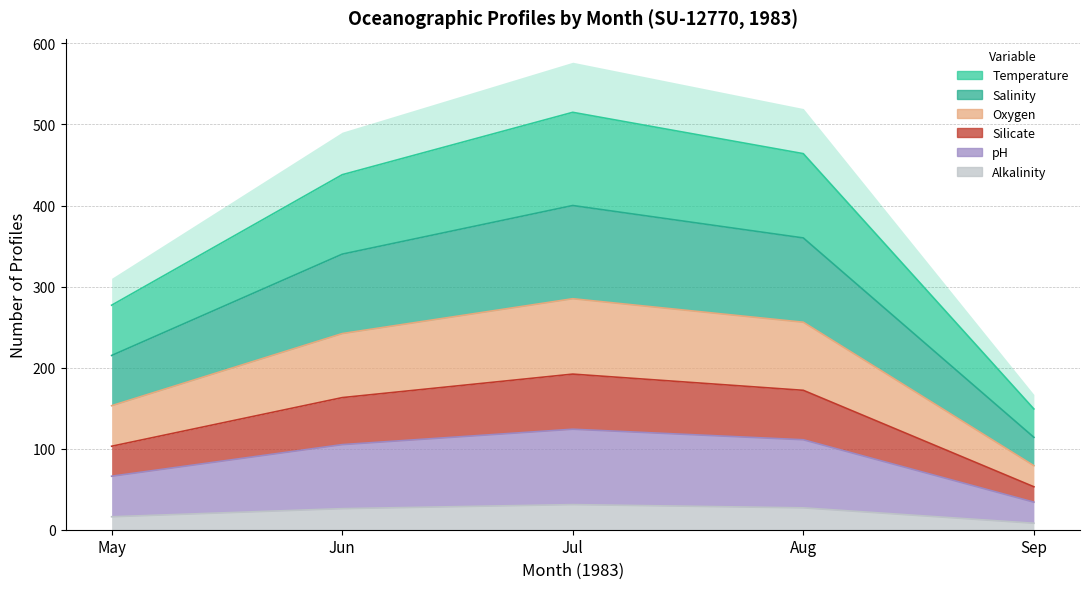

Which series has the largest total across all categories?

Temperature